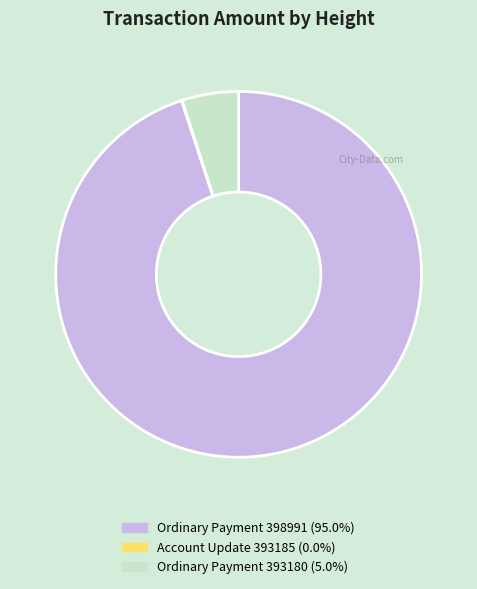

Is there any slice that represents more than half of the pie?

Yes